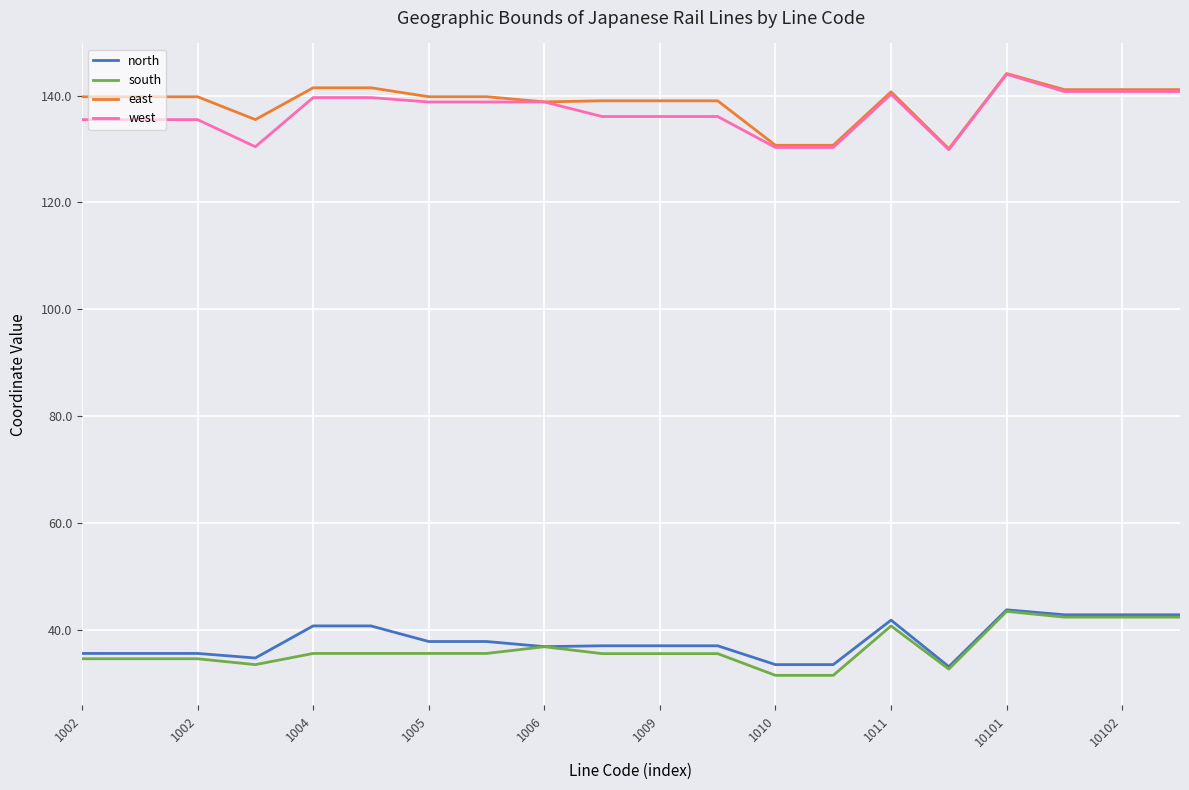

At how many categories does at least one series exceed 89?

20